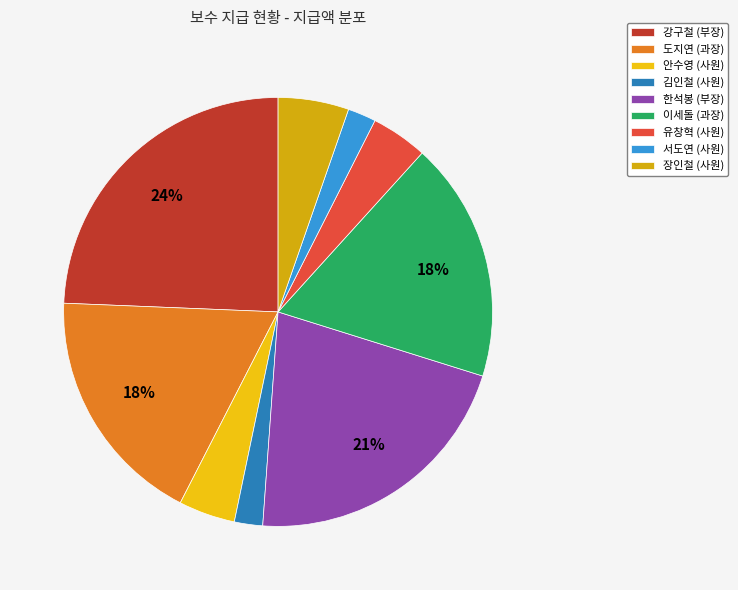

Approximately how many times larger is the value at 강구철 (부장) compared to 김인철 (사원)?

11.4